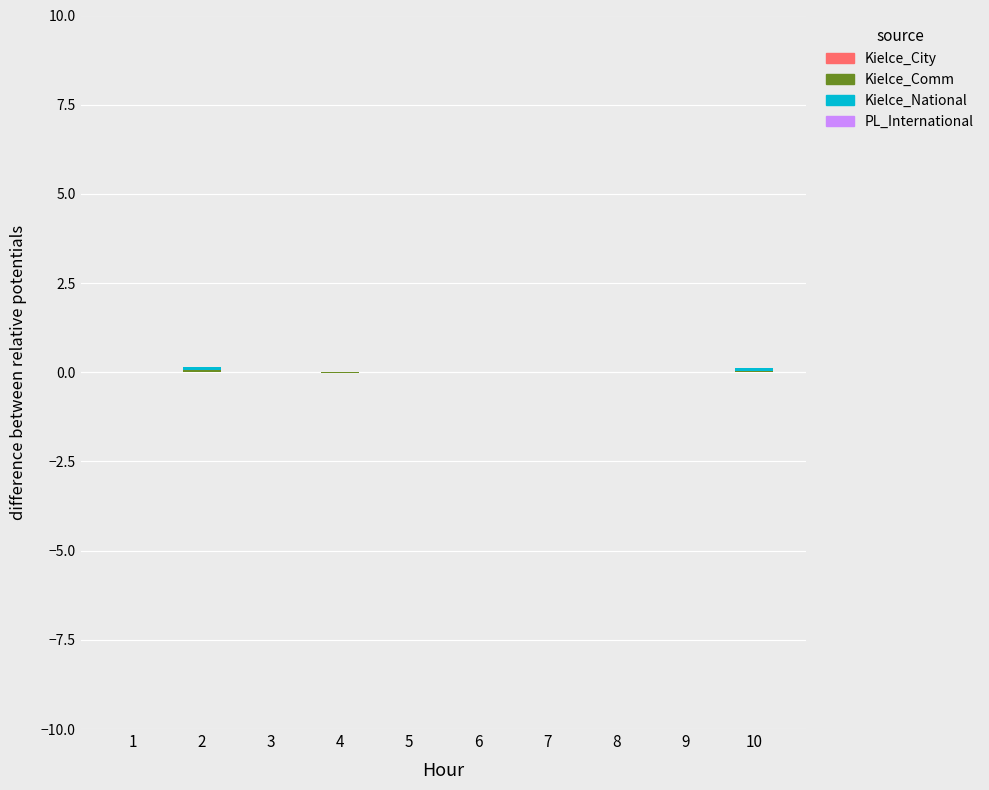

At which category is the sum across all series the highest?

2